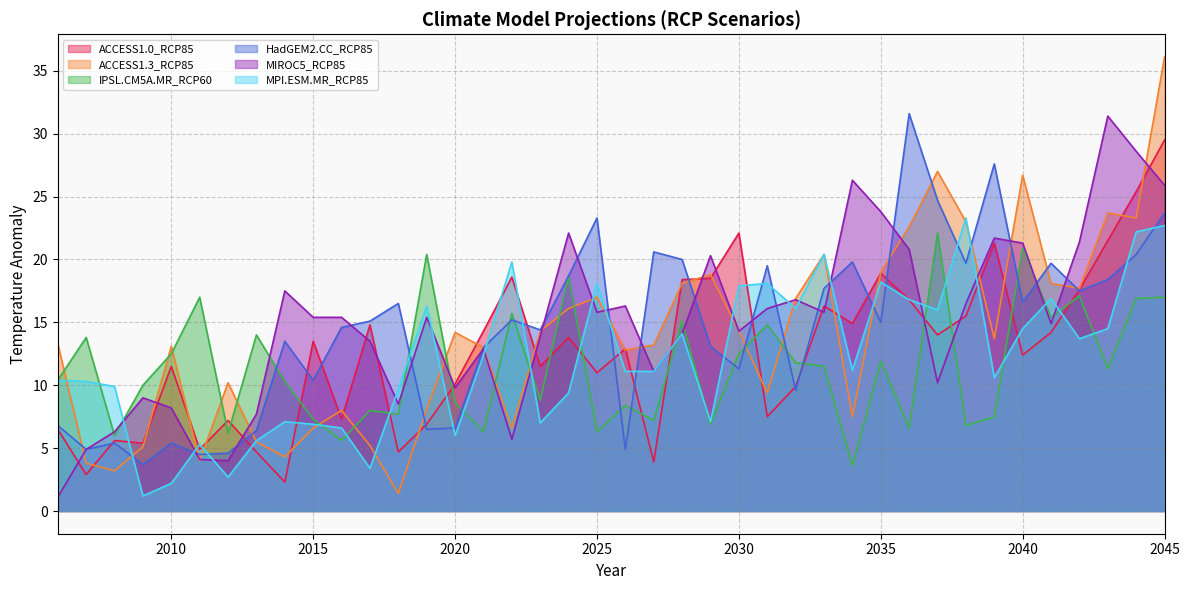

How many times do ACCESS1.3_RCP85 and ACCESS1.0_RCP85 cross each other?

22